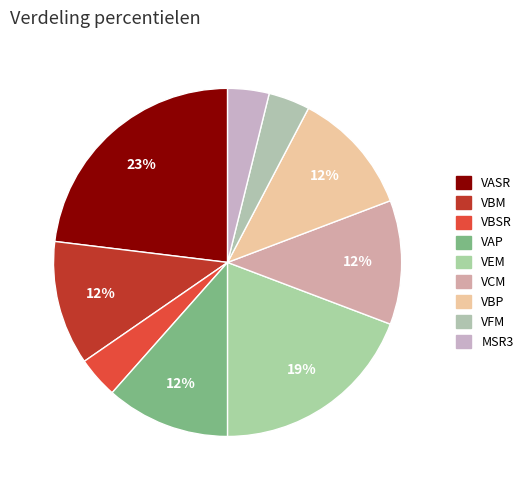

How many segments does this pie chart have?

9